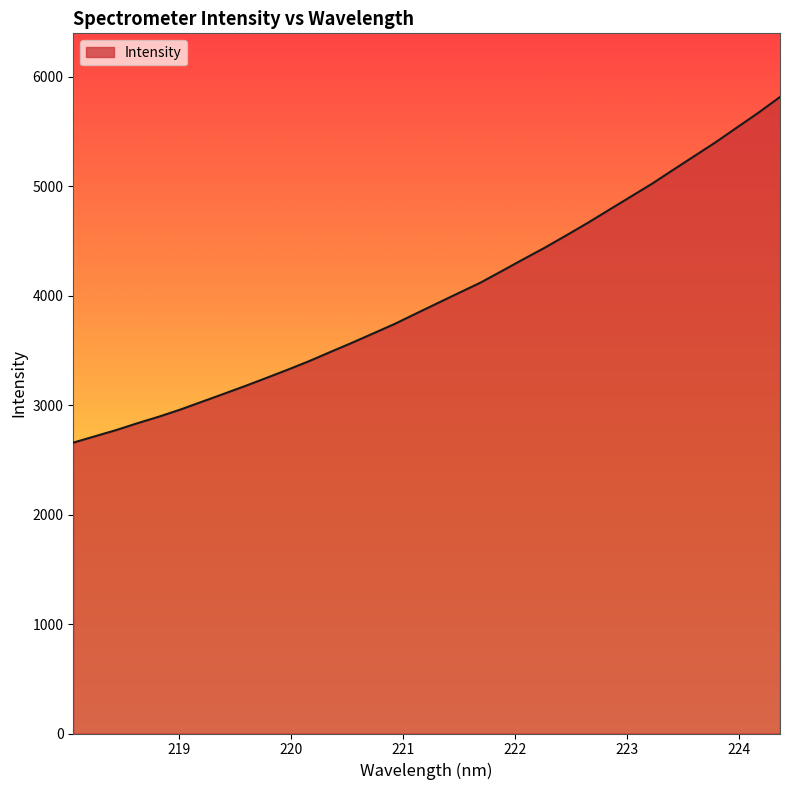

What is the difference between the maximum and minimum values?

3158.2